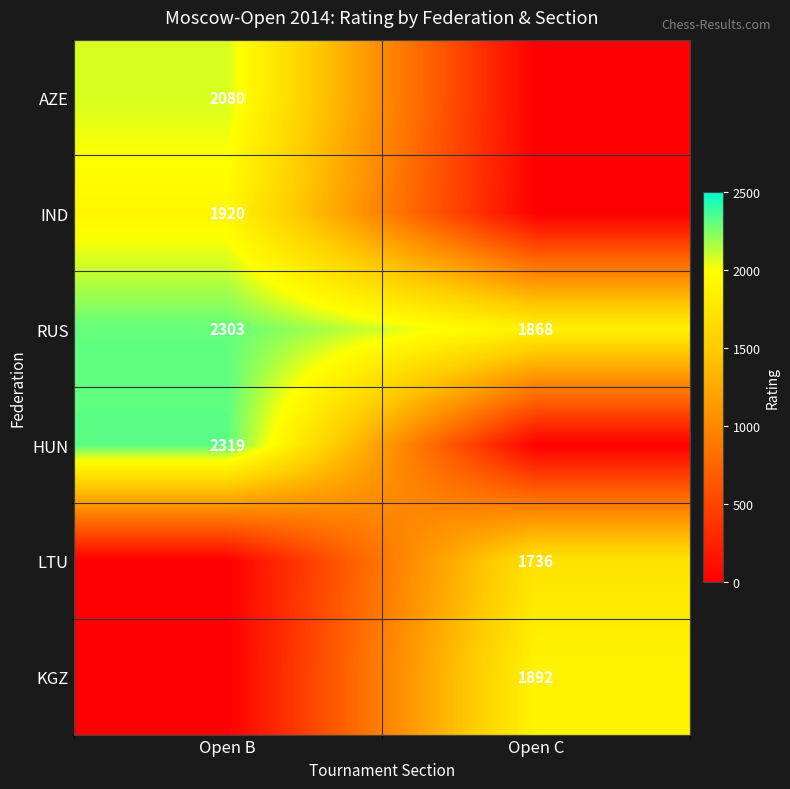

What is the difference between the RUS values at Open B and Open C?

435